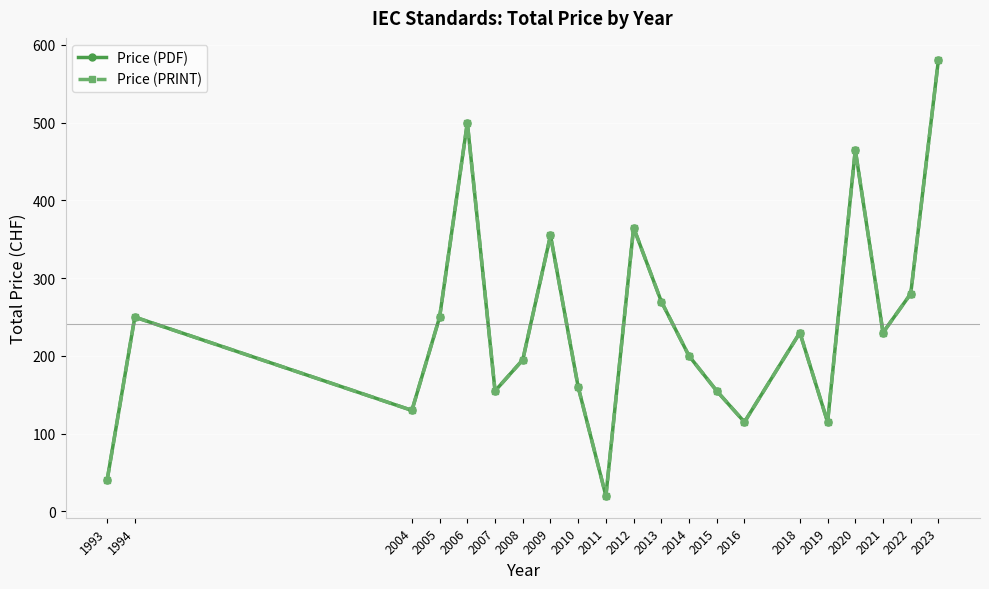

Which has a higher value, 2018 or 2012?

2012